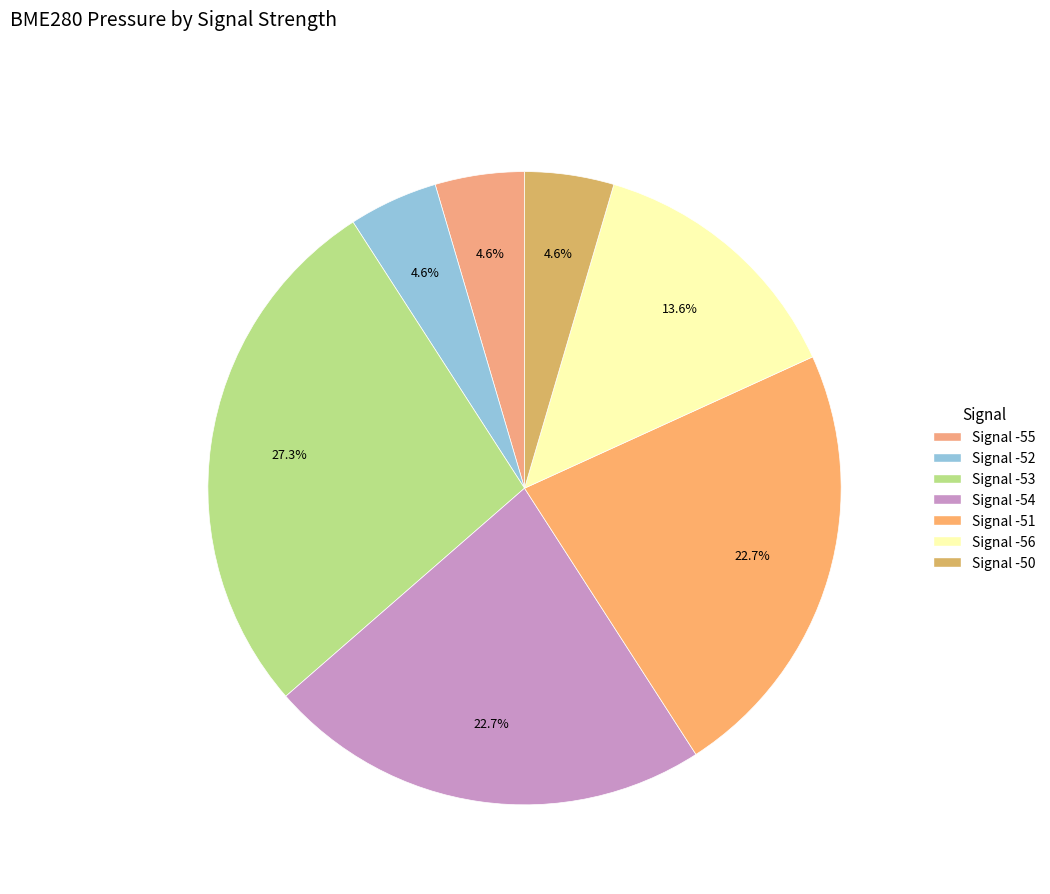

Count the number of slices in the pie.

7